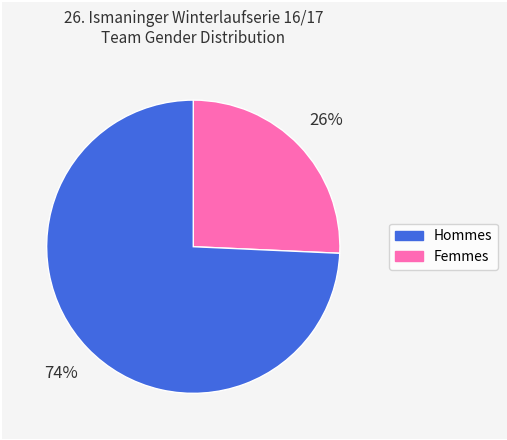

To the nearest percent, what is the average slice percentage?

50%